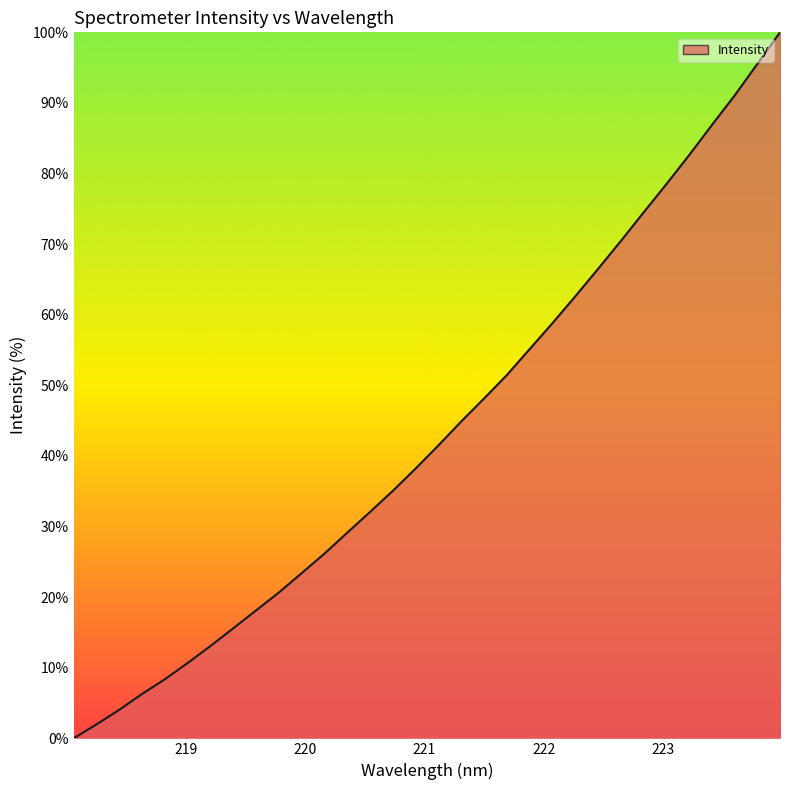

What is the maximum value shown in the chart?

100.0